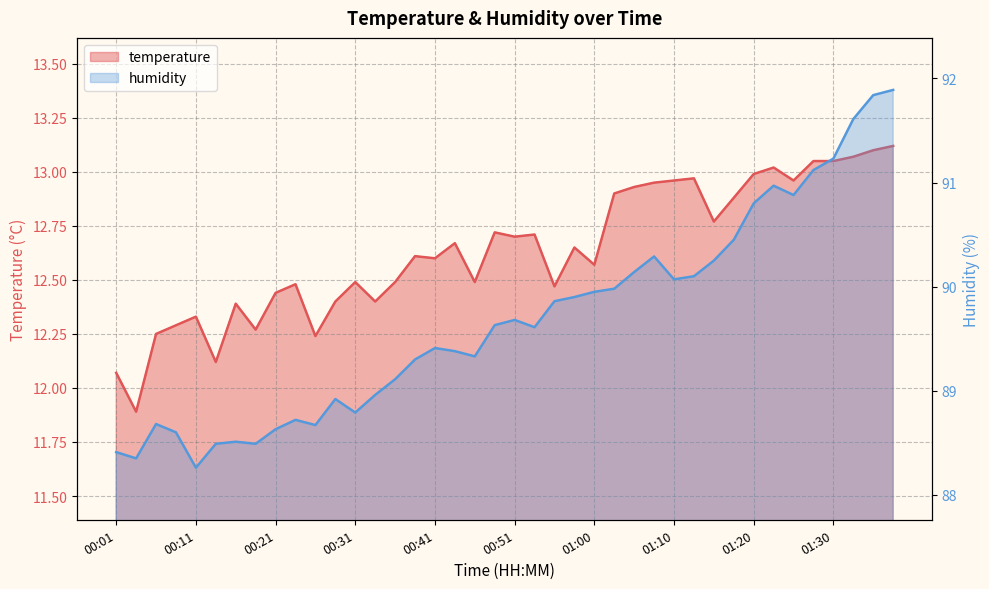

Is the value of temperature at 00:46 greater than the value of humidity at 01:05?

No